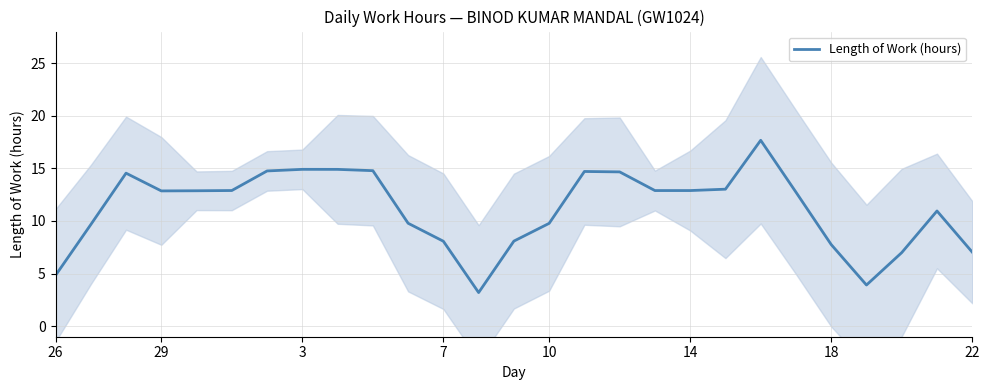

Is it true that Length of Work (hours) equals 7.0 at 22?

True